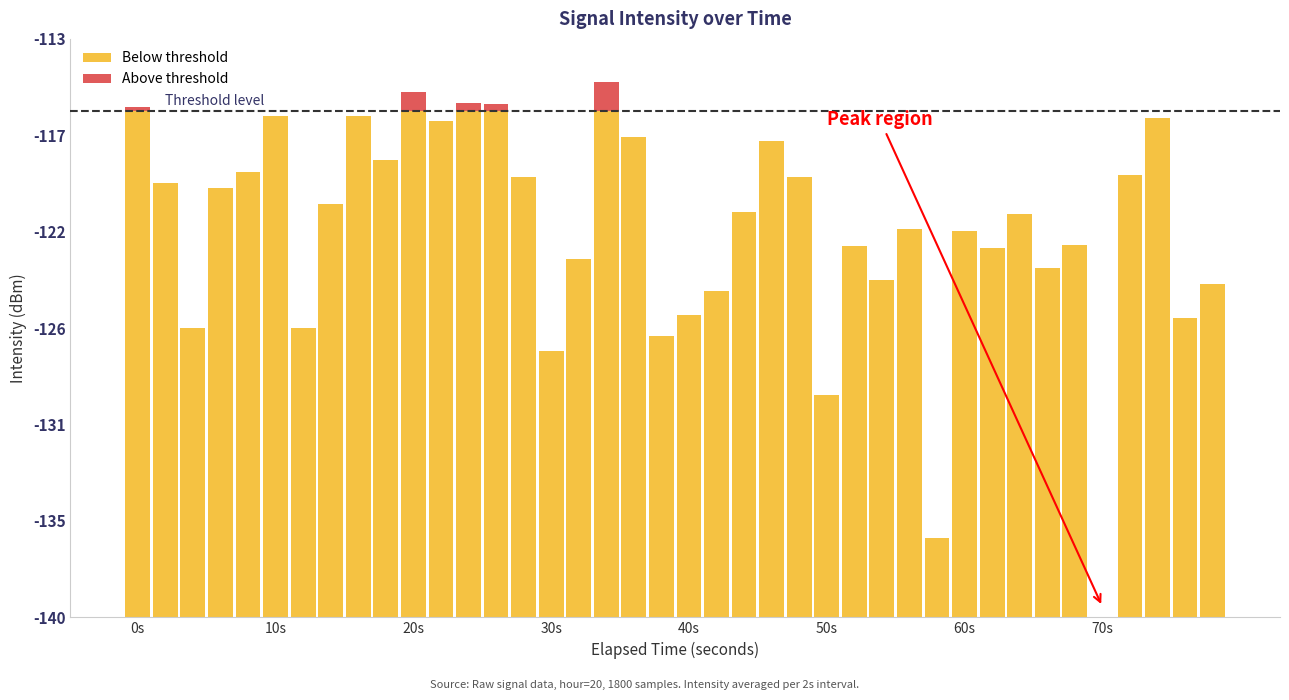

How many values in the Above threshold series exceed 0?

5